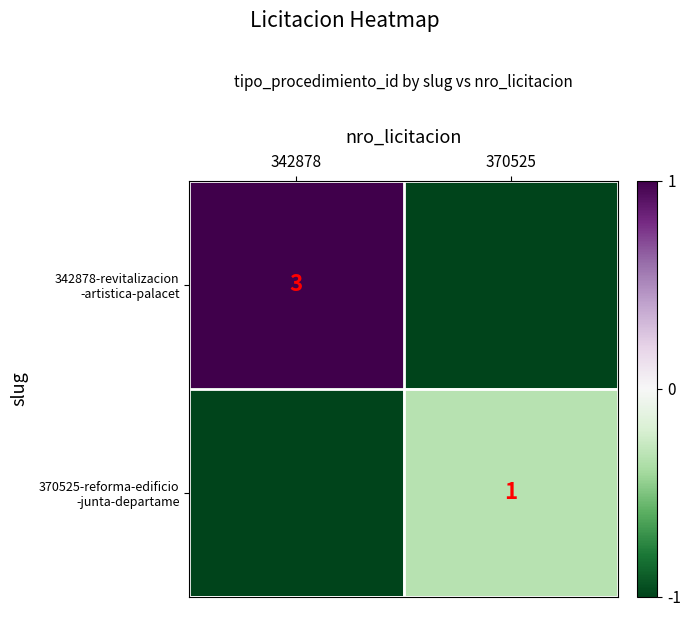

Is it true that 370525-reforma-edificio -junta-departame equals -0.4 at 370525?

False